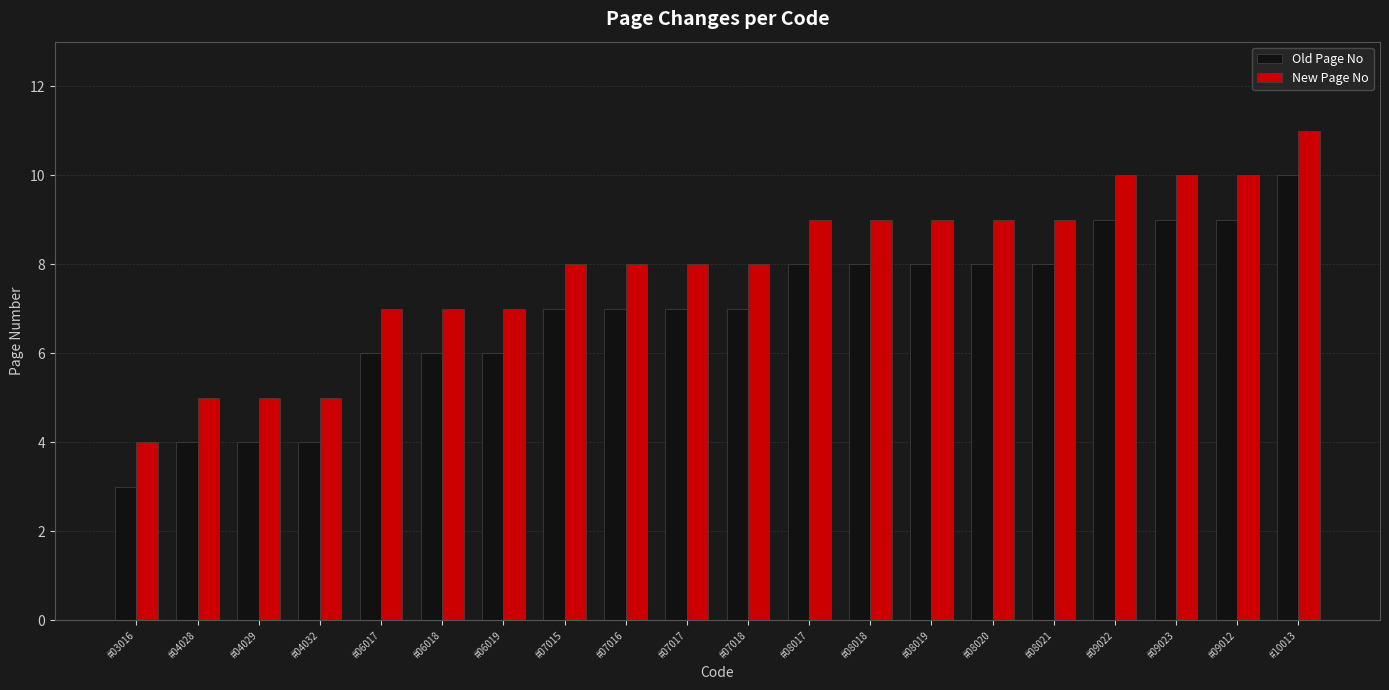

Rank the series by their maximum value, from lowest to highest.

Old Page No, New Page No